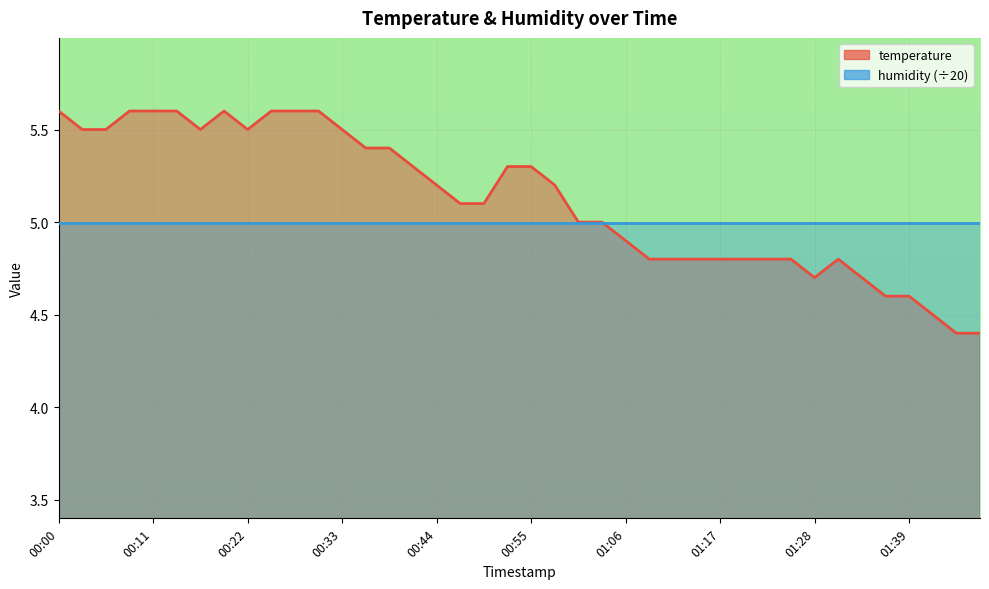

Approximately how many times larger is the value at 01:47 compared to 00:03?

0.8